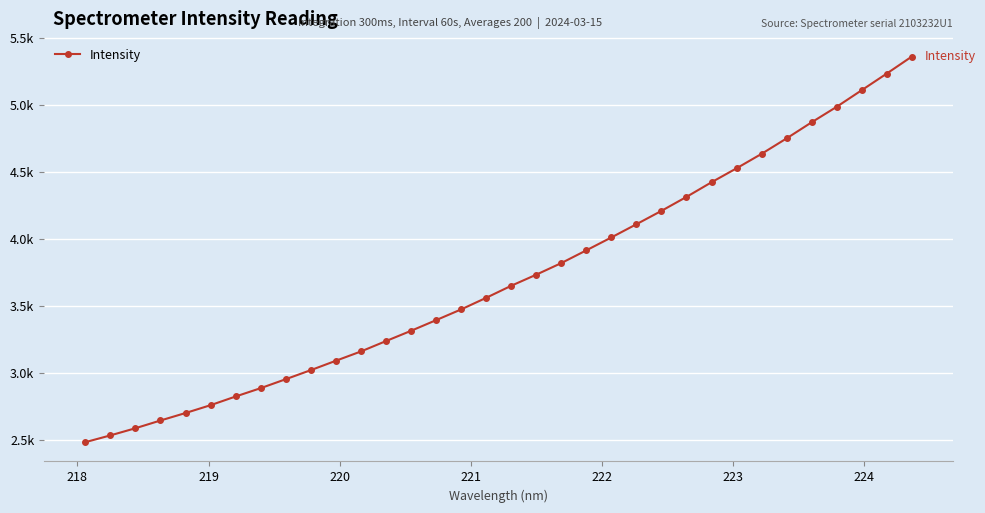

Reading left to right, list all the values displayed in this chart.

2480.1	2530.8	2584.3	2642.2	2698.1	2756.8	2821.7	2884.1	2951.0	3018.7	3088.8	3158.2	3235.8	3312.6	3392.2	3472.4	3559.2	3649.1	3732.0	3818.6	3913.9	4010.3	4108.8	4208.7	4313.1	4422.3	4526.7	4634.6	4750.1	4870.1	4985.9	5109.8	5233.9	5360.7